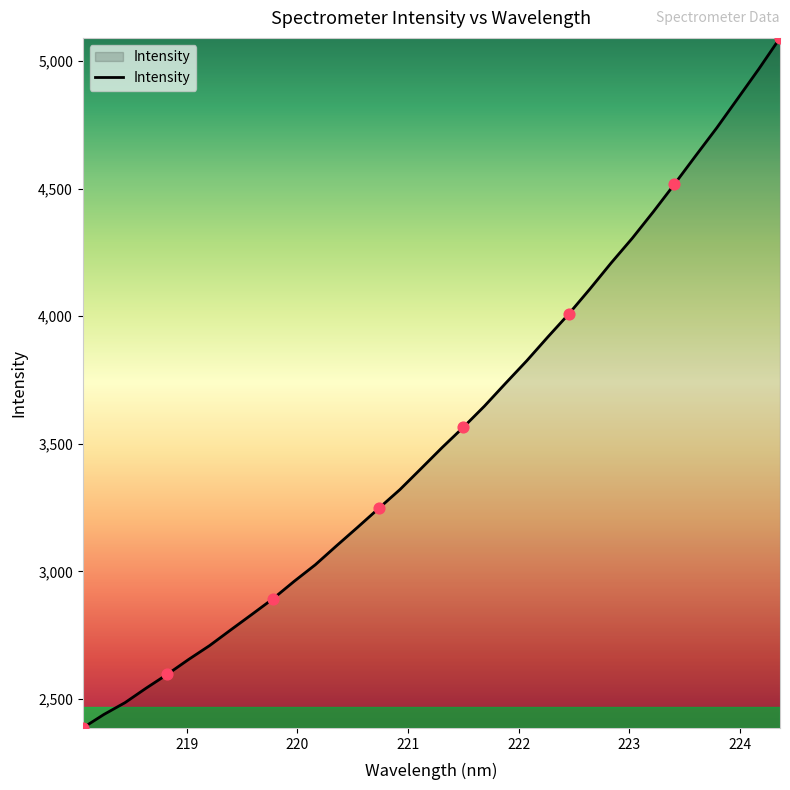

What is the difference between the maximum and minimum values?

2704.4